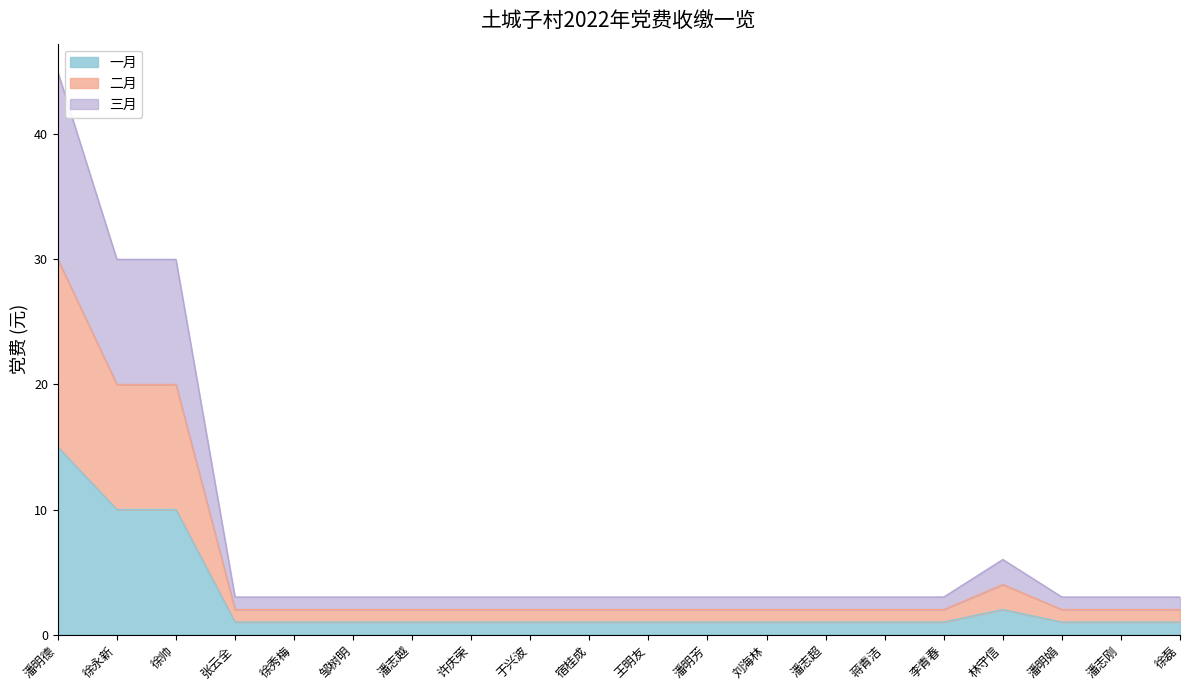

At which label does 三月 reach its peak?

潘明德